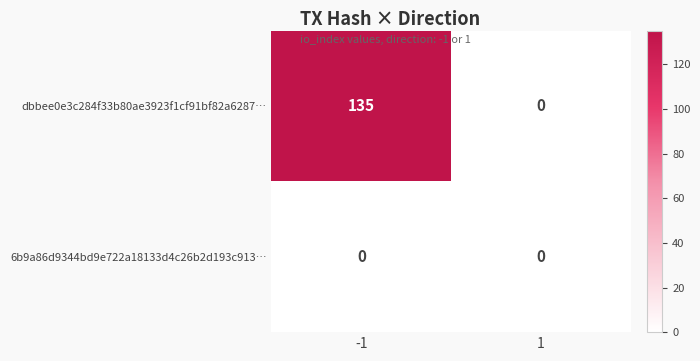

Reading right to left, transcribe all the data shown in this chart.

dbbee0e3c284f33b80ae3923f1cf91bf82a6287…: 1=0	-1=135
6b9a86d9344bd9e722a18133d4c26b2d193c913…: 1=0	-1=0